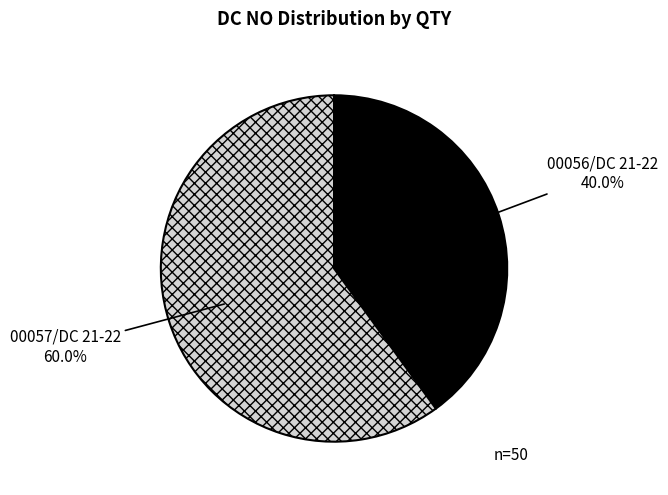

How many segments does this pie chart have?

2